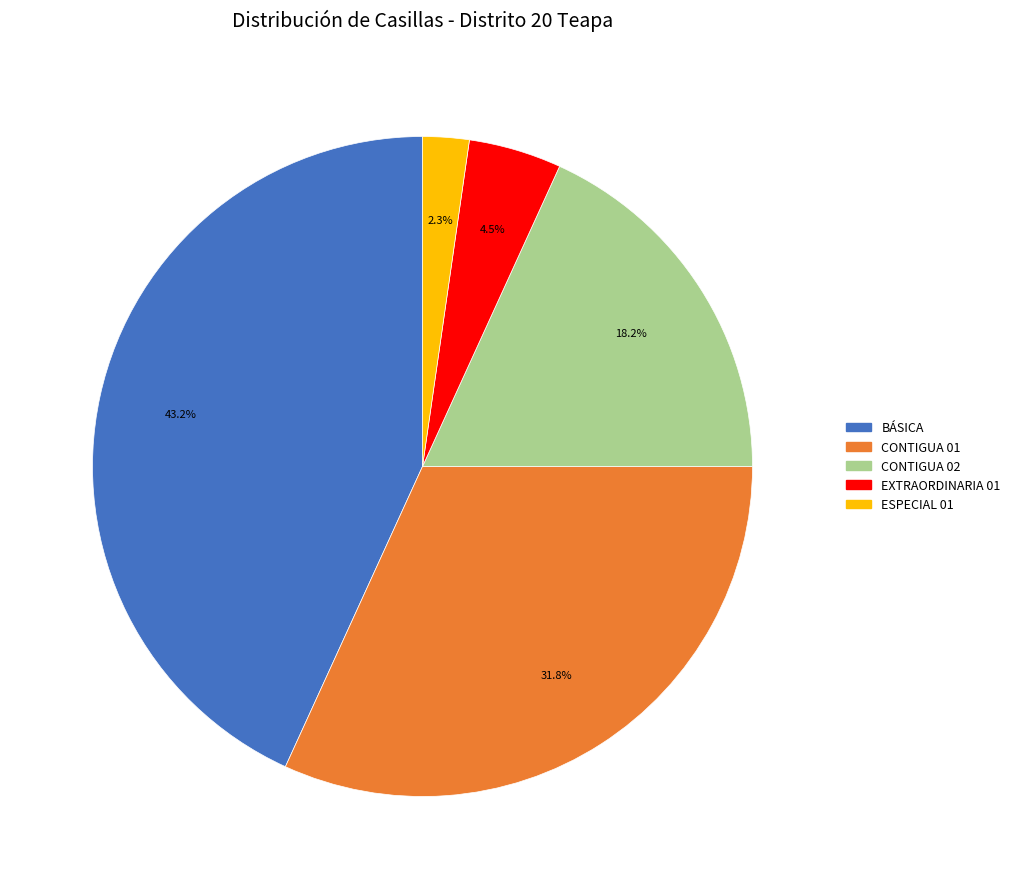

Between CONTIGUA 02 and ESPECIAL 01, which is larger?

CONTIGUA 02